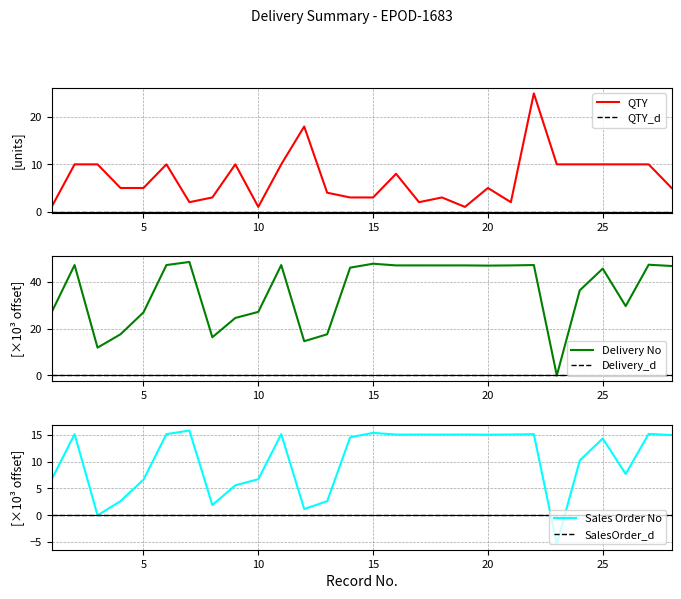

Which series ends up on top after the final intersection of QTY and Delivery No?

Delivery No